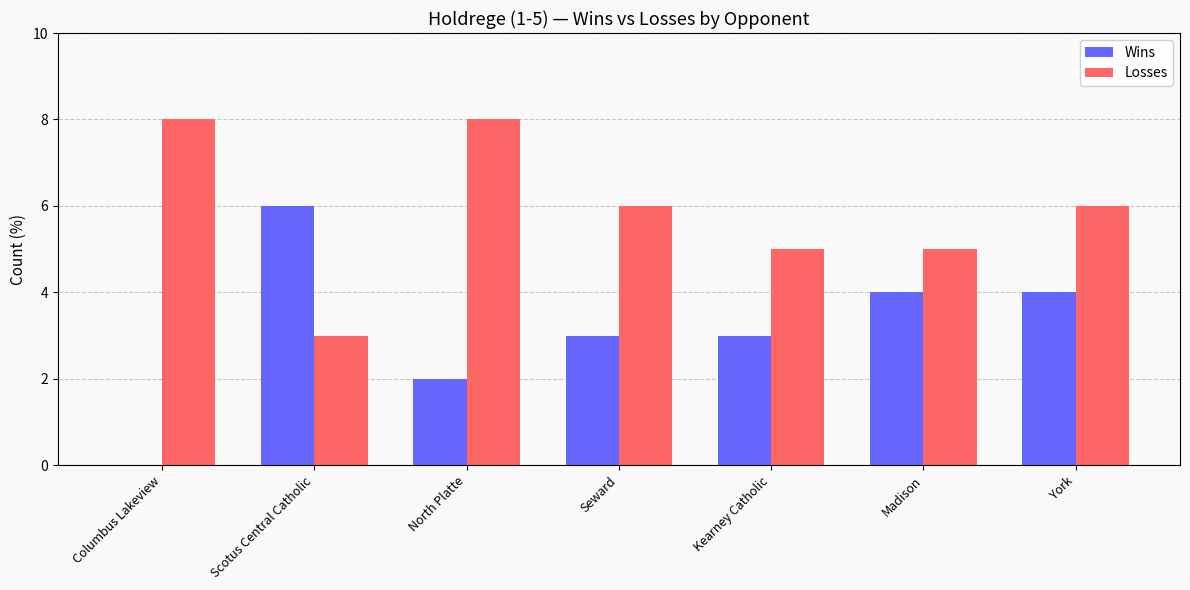

The value of Wins at Scotus Central Catholic is 6. True or false?

True